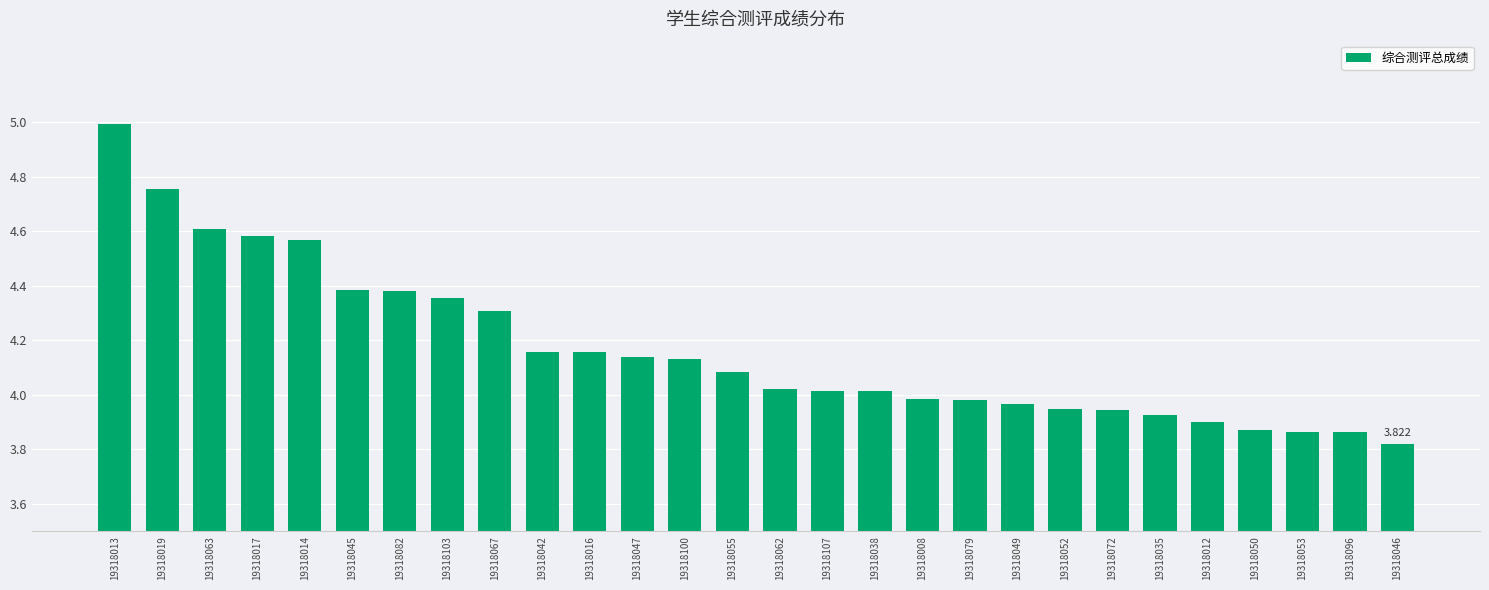

What is the maximum value shown in the chart?

5.0